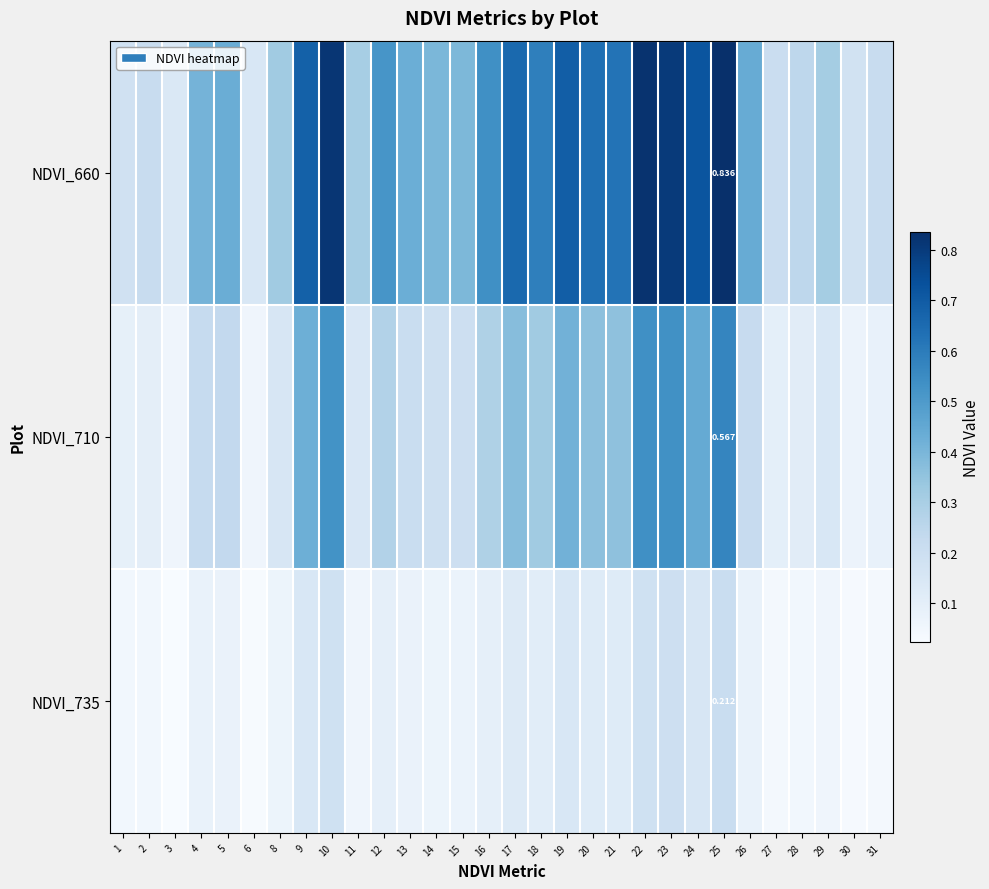

At which category is the sum across all series the highest?

25